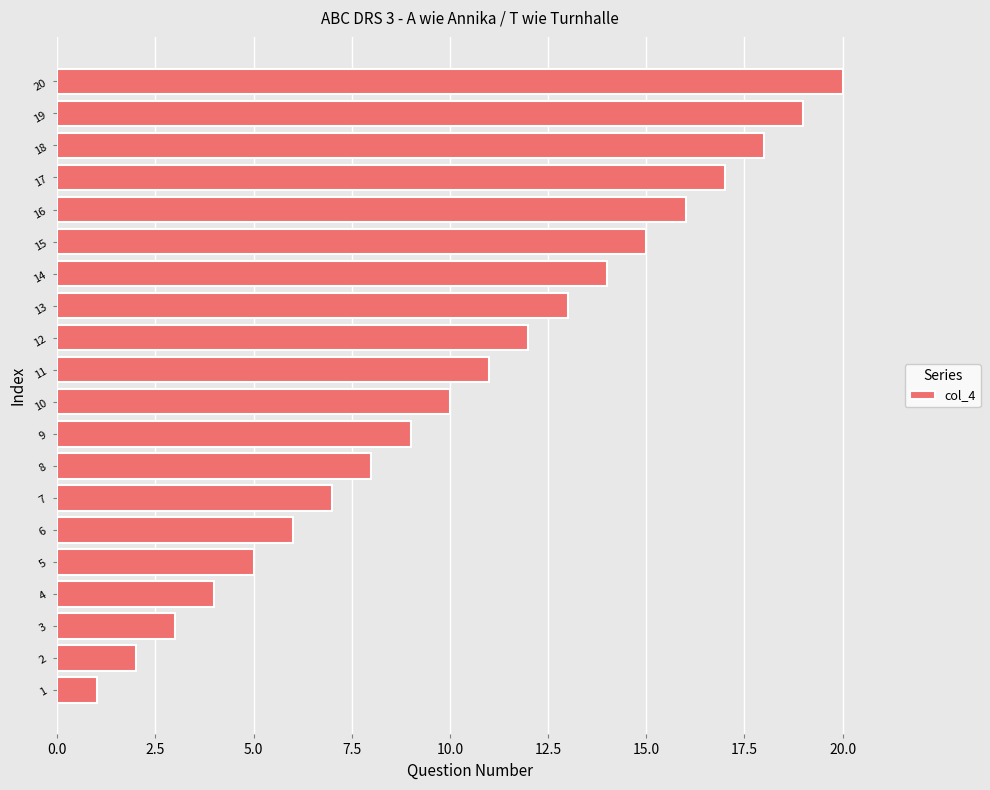

What is the difference between the second highest and second lowest values?

17